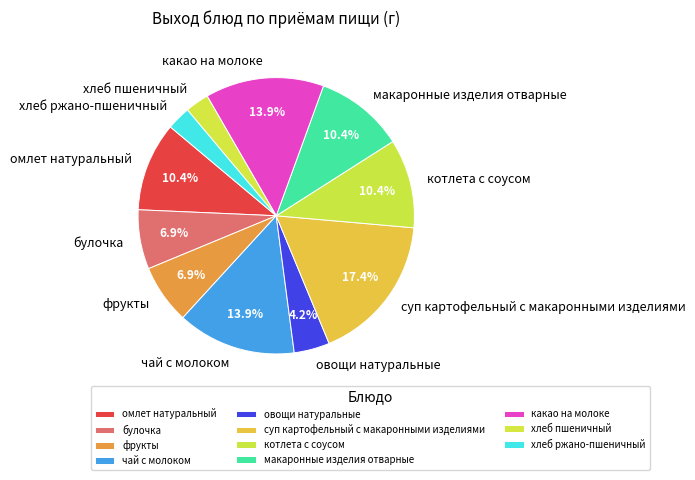

Combined, do фрукты and какао на молоке account for over 50%?

No